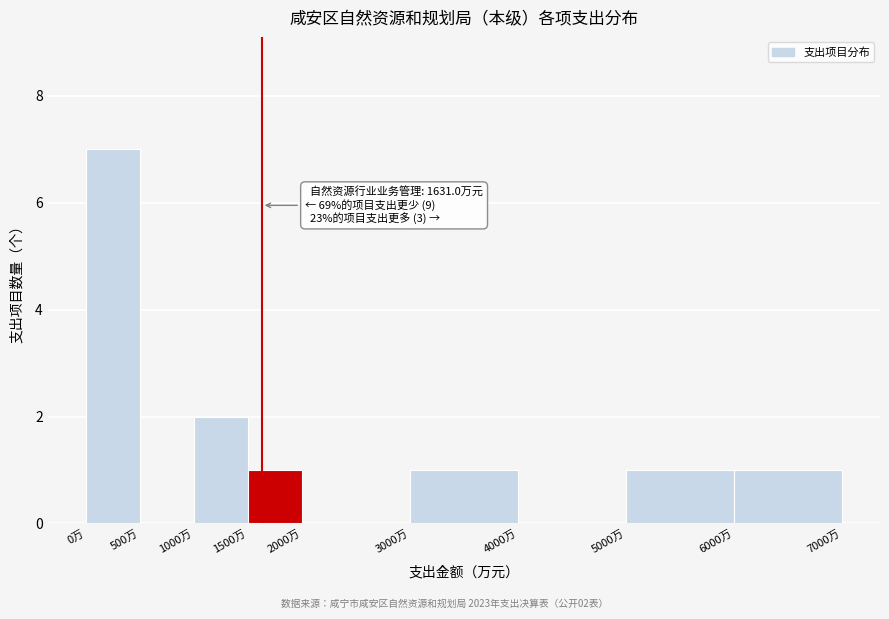

Which range on the x-axis has the tallest bar?

0 to 500